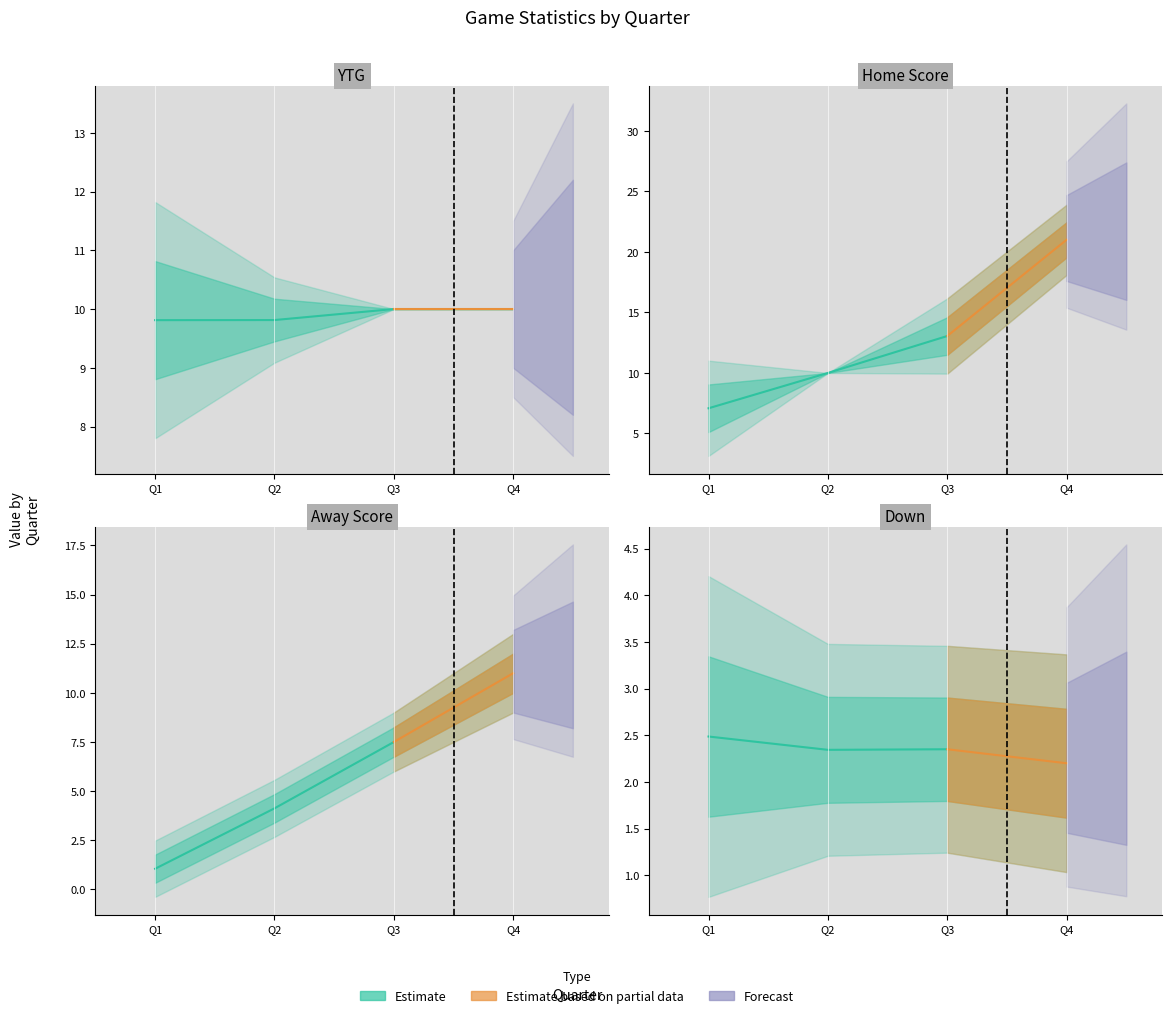

The Down series shows 3.0 at 2. True or false?

False